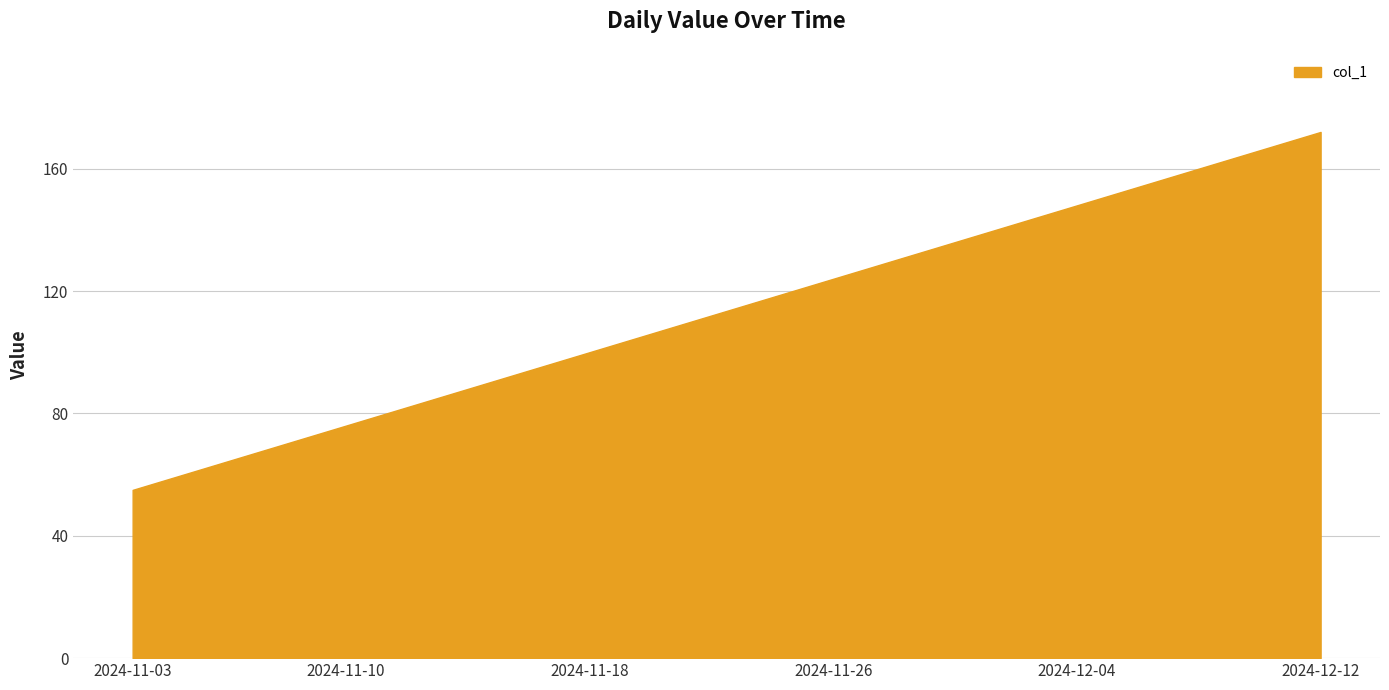

What is the maximum value shown in the chart?

172